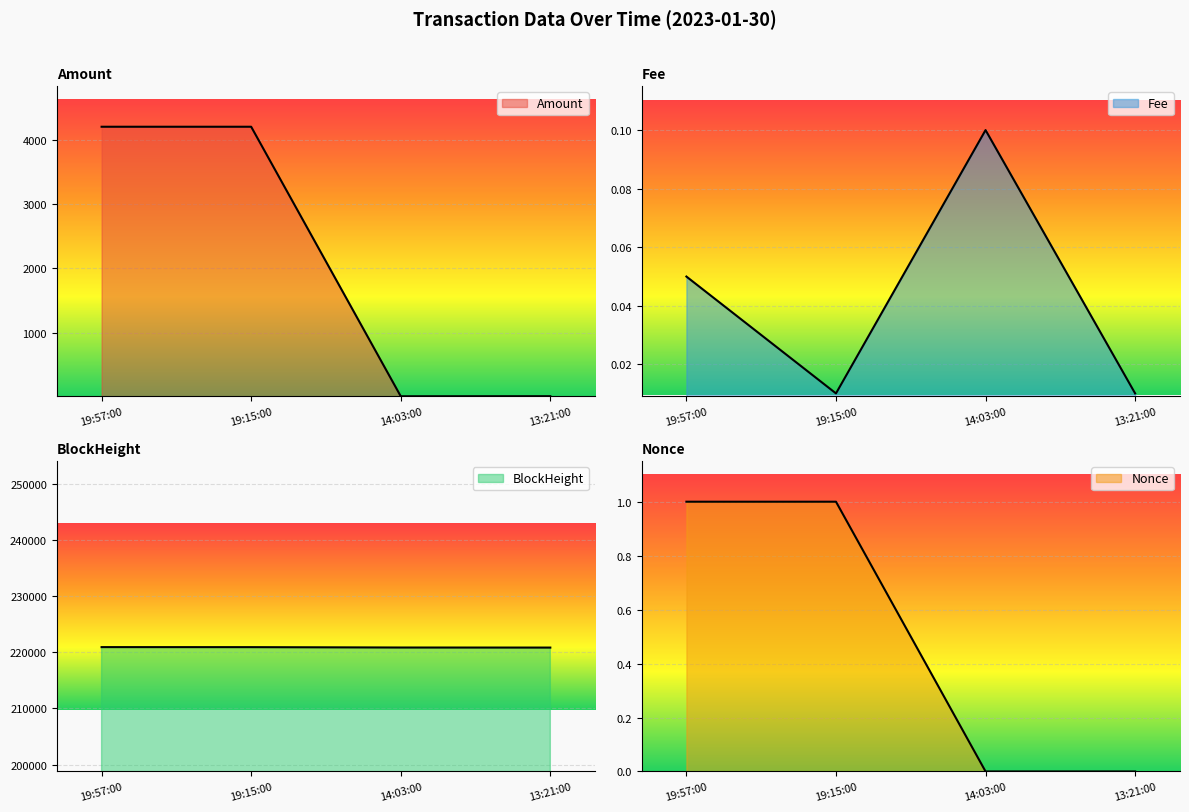

Reading left to right, extract all data points from this chart.

Amount: 4199.8	4199.9	15.9	17.0
Fee: 0.1	0.0	0.1	0.0
BlockHeight: 220940.0	220932.0	220866.0	220856.0
Nonce: 1.0	1.0	0.0	0.0